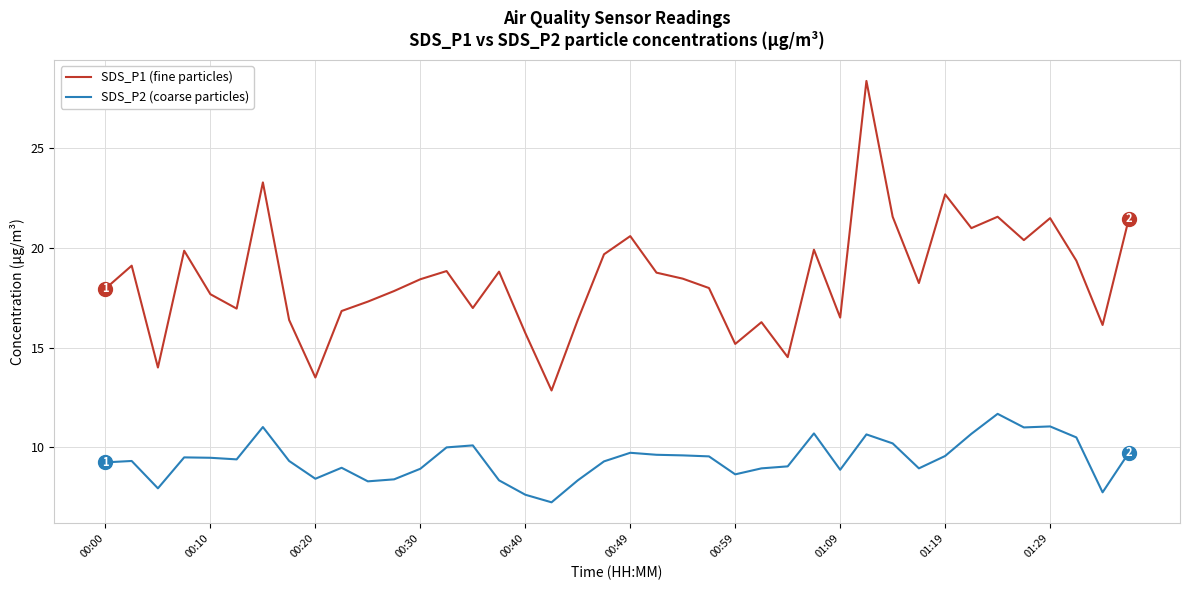

What is the greatest value displayed?

28.4